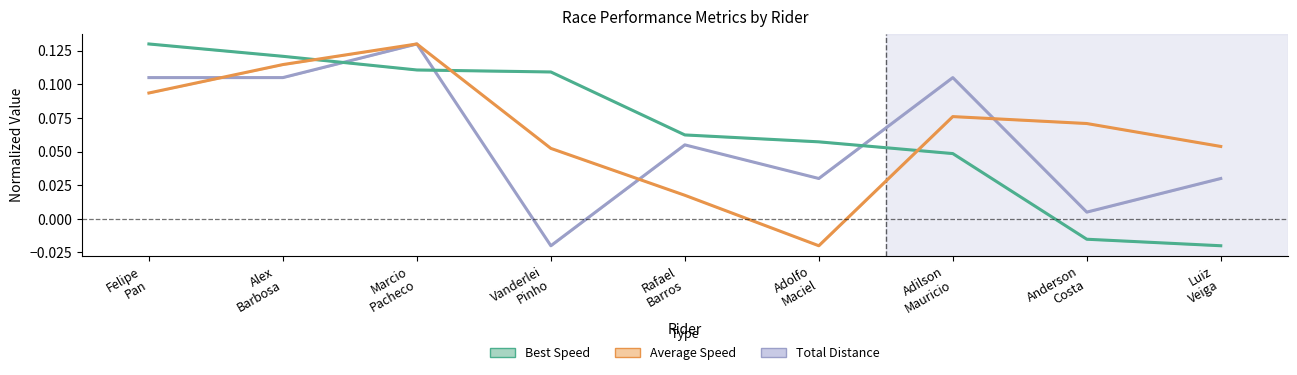

Which series ends up on top after the final intersection of Total Distance and Best Speed?

Total Distance